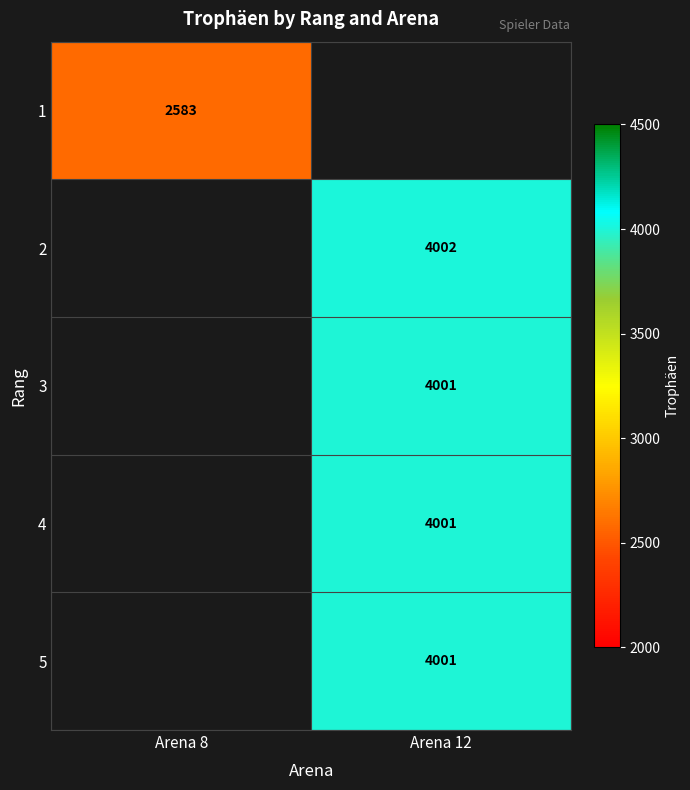

True or false: 3 has a value of 2069 at Arena 12.

False